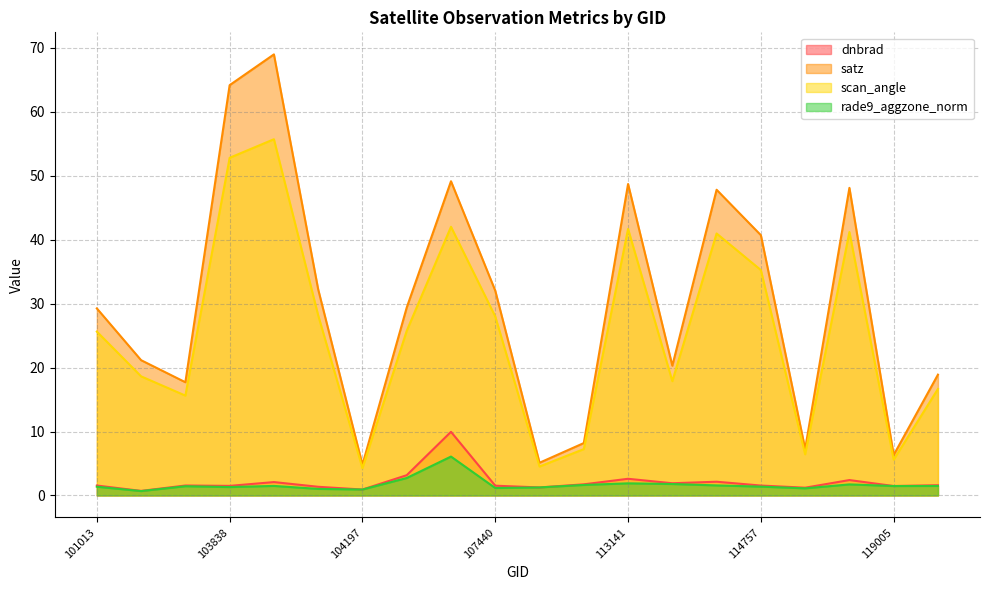

In scan_angle, how many points are higher than both neighbors (excluding endpoints)?

5